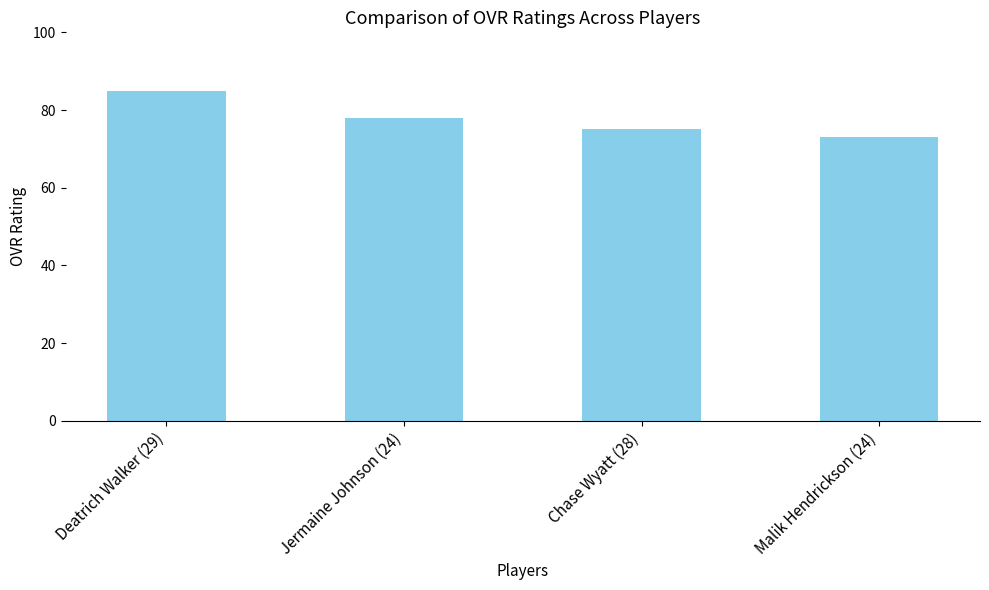

What is the ratio of the value at Deatrich Walker (29) to the value at Jermaine Johnson (24)?

1.1